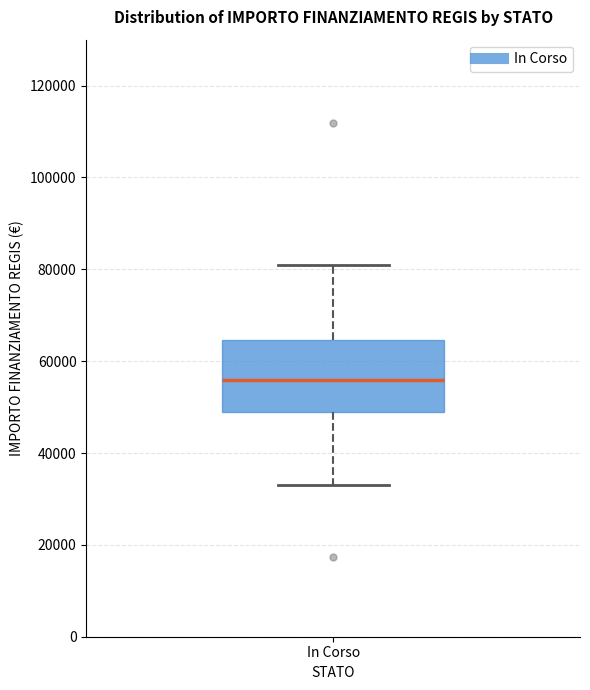

Read this box plot against the y-axis: the position of the median line, the range covered by the box, and the ends of both whiskers. The values are not printed on the chart, so give them approximately, as read against the axis.

median 56000, box 50000 to 64000, whiskers 32000 to 80000